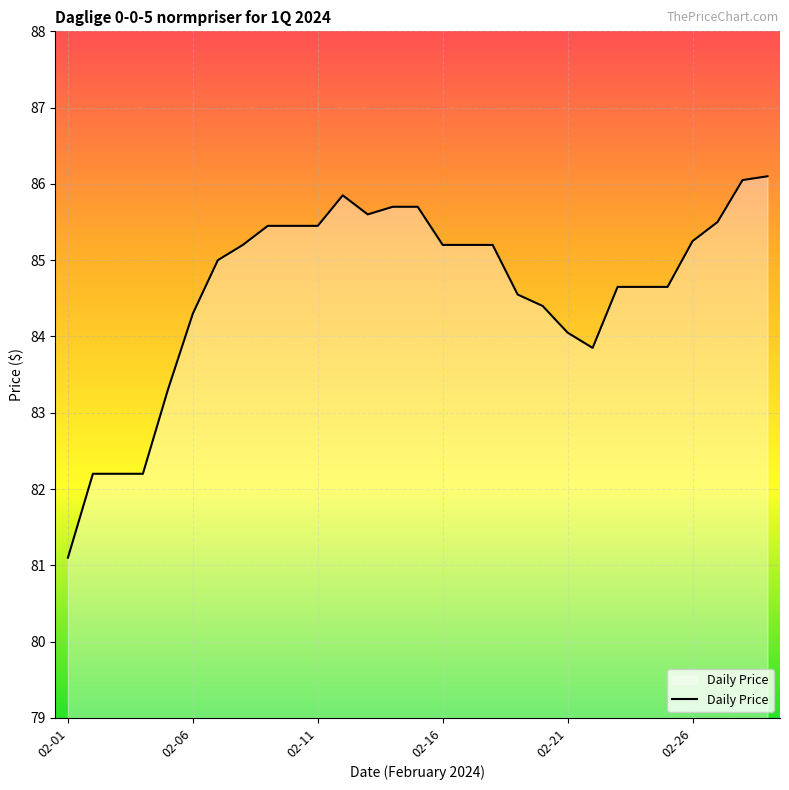

What is the minimum value shown in the chart?

81.1